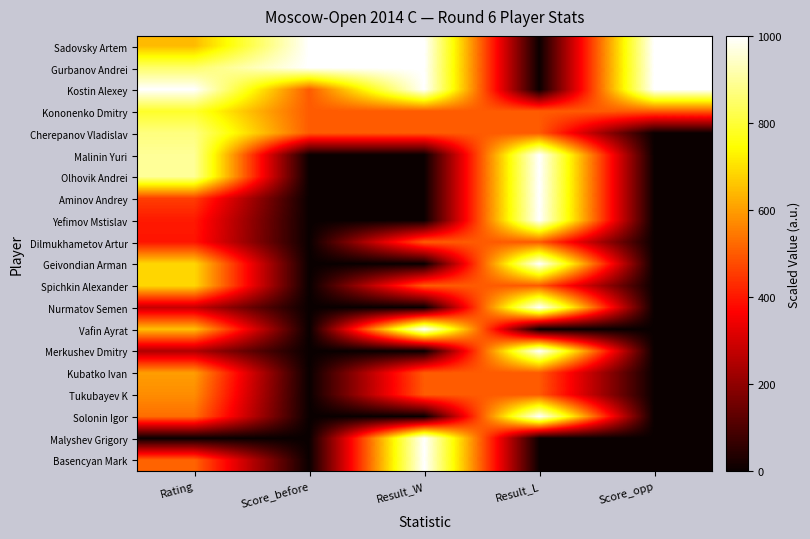

Which label corresponds to the smallest value in the chart?

Result_L